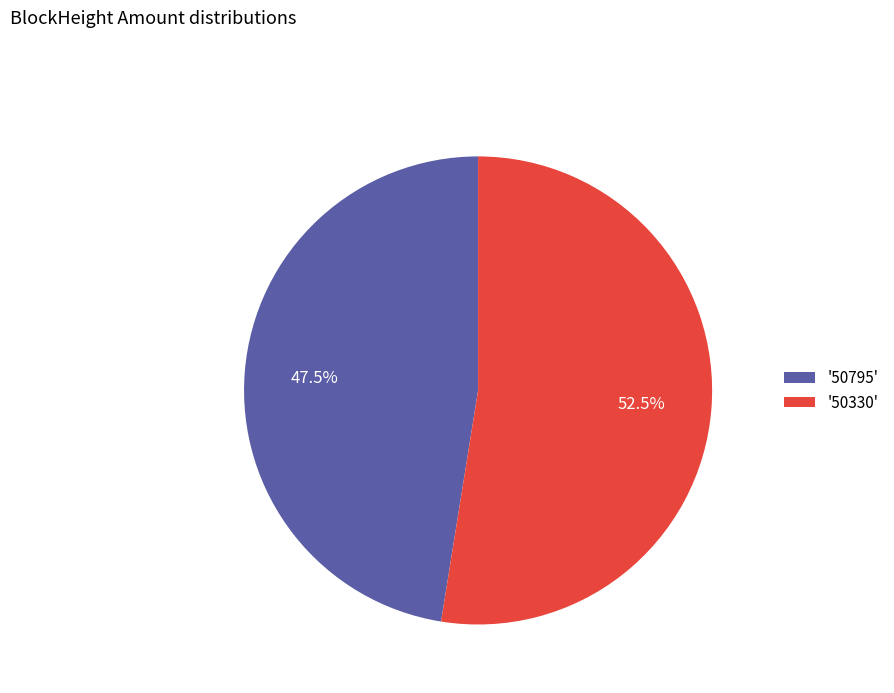

What is the smallest slice in the pie chart?

'50795'